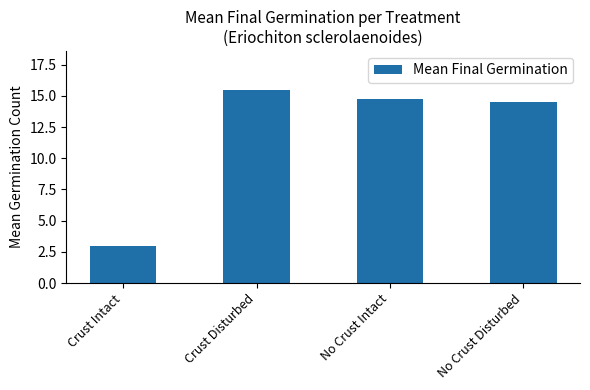

The chart shows a value of 14.5 at No Crust Disturbed. True or false?

True